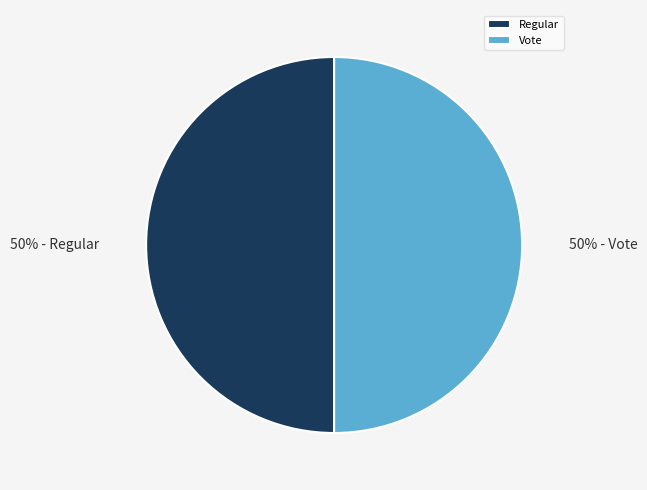

Is it true that Vote is 50% of the pie?

True